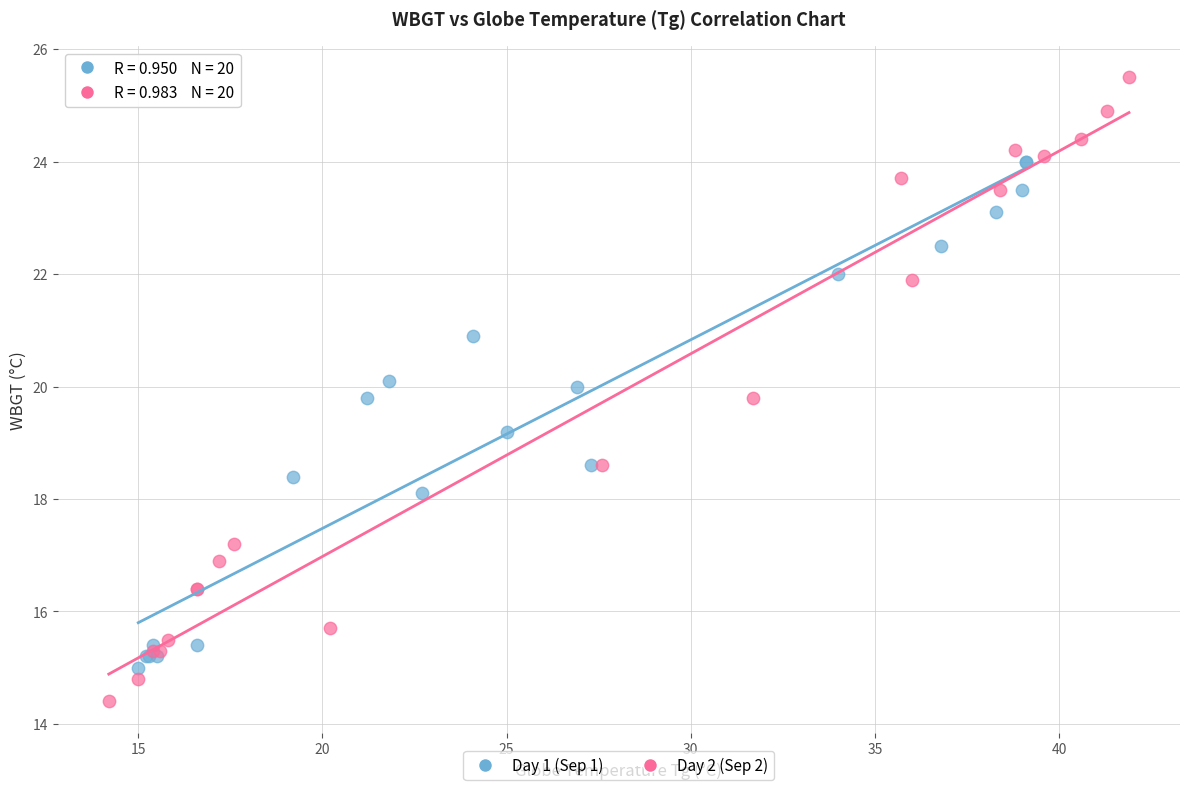

Which series has the largest Y range (max minus min)?

Day 2 (Sep 2)